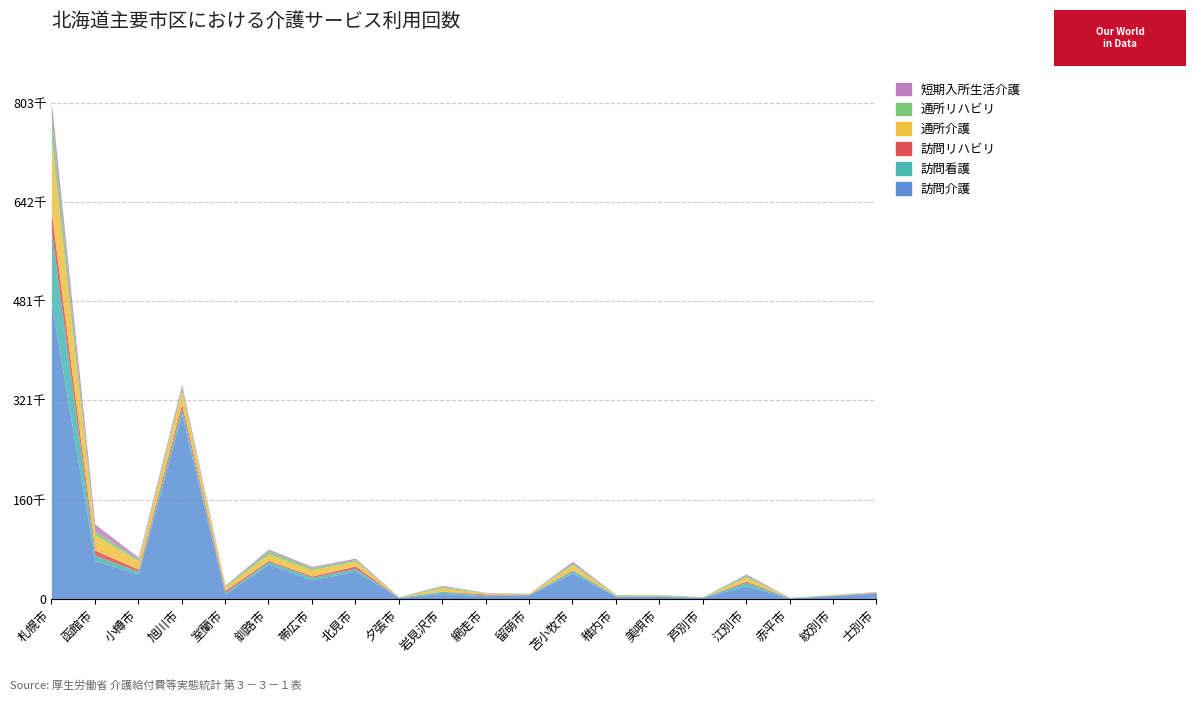

Which series has the largest total across all categories?

訪問介護